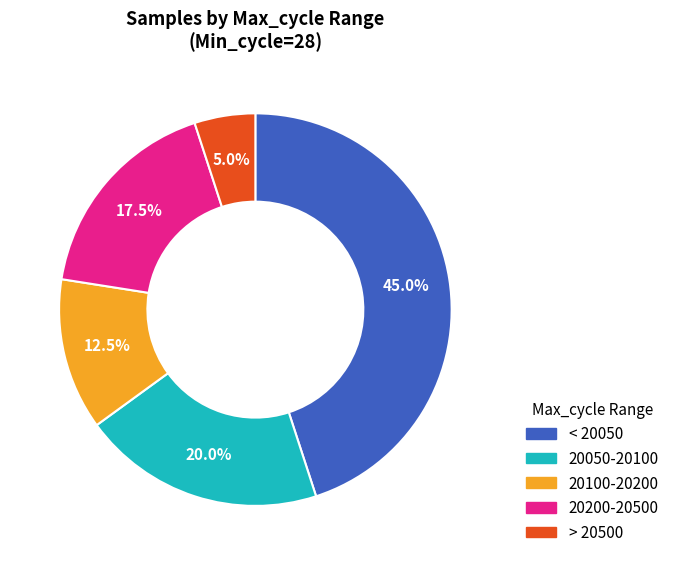

Is there a majority slice in this chart?

No